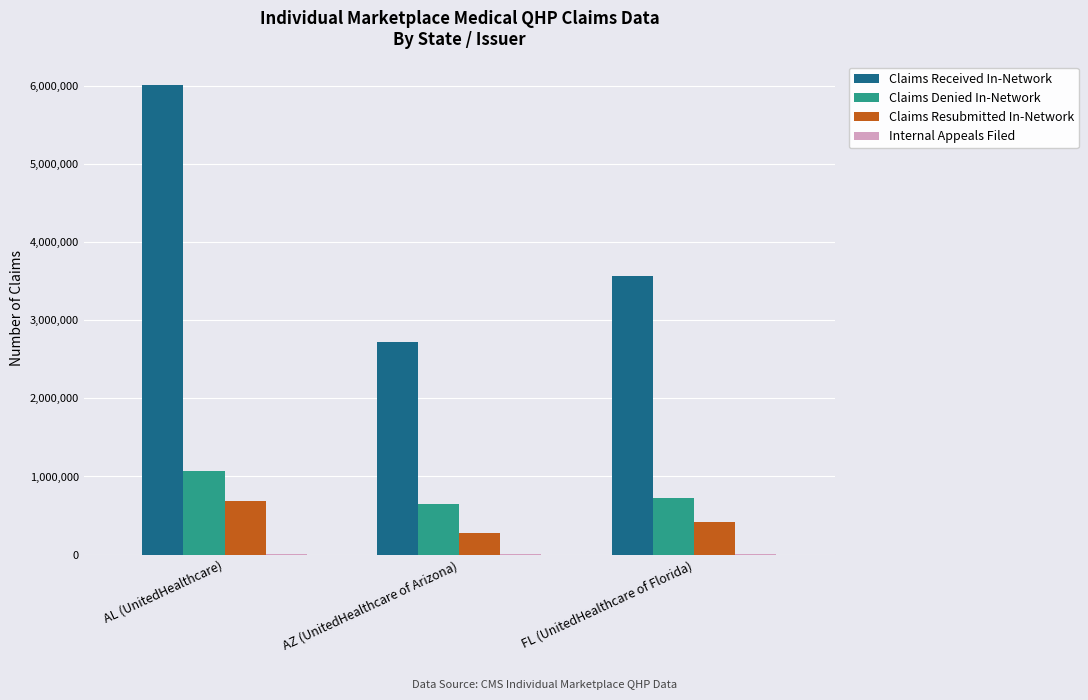

How many groups of bars are there?

3